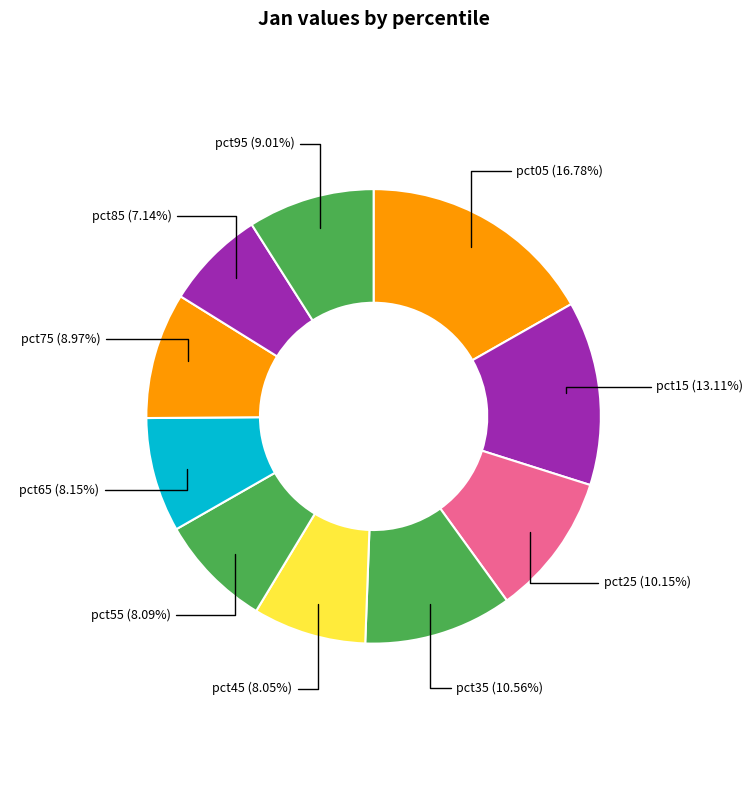

The pct15 slice represents 7% of the pie. True or false?

False